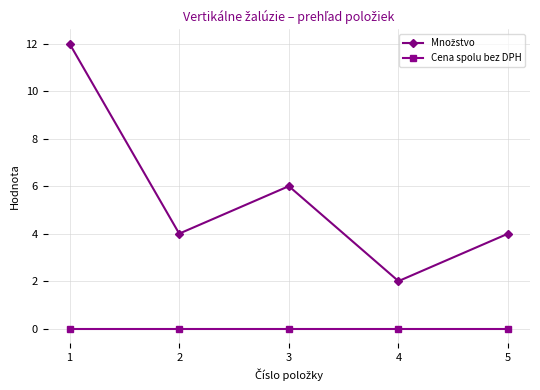

Does the chart have visible grid lines?

Yes